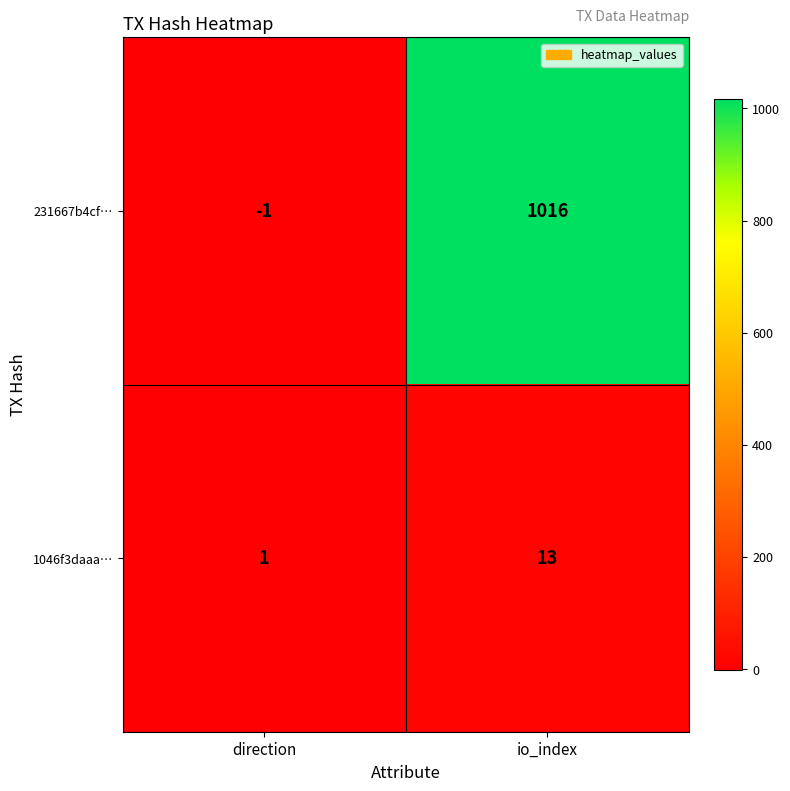

What is the difference between the highest and lowest values at io_index?

1003